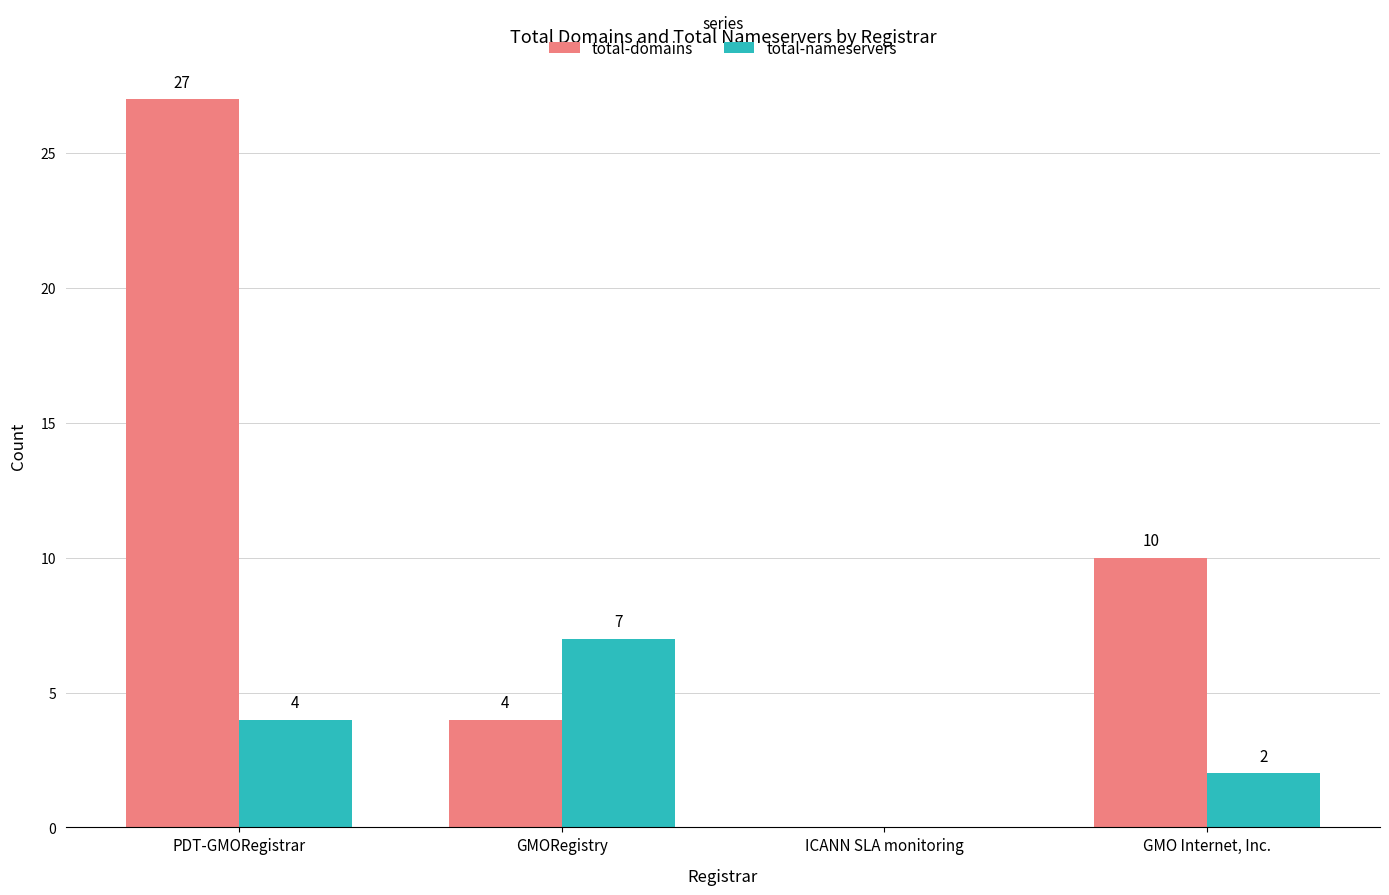

True or false: total-domains has a value of 27 at PDT-GMORegistrar.

True